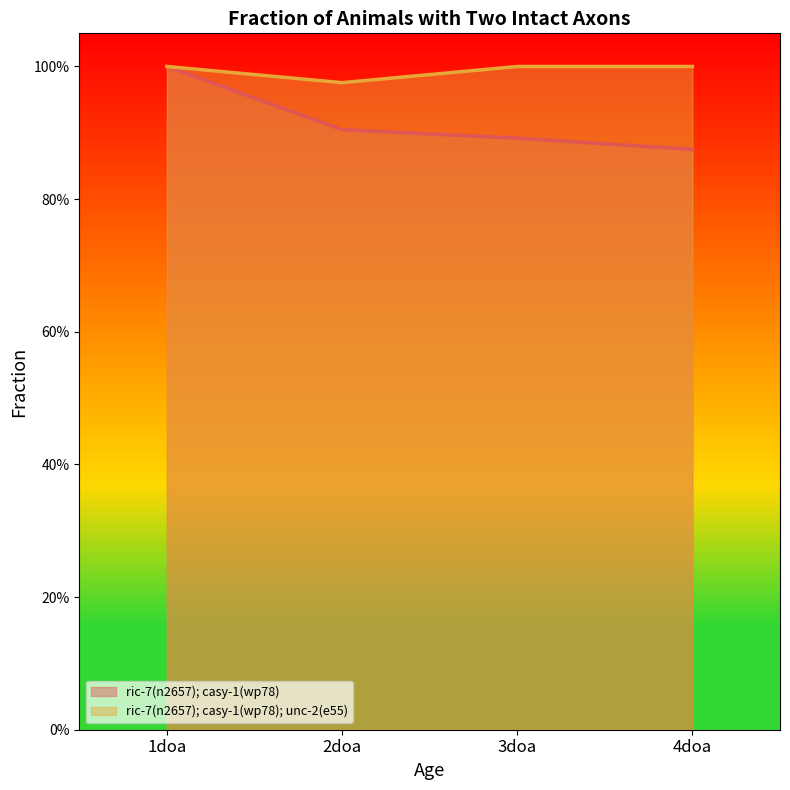

True or false: ric-7(n2657); casy-1(wp78); unc-2(e55) and ric-7(n2657); casy-1(wp78) intersect in this chart.

False